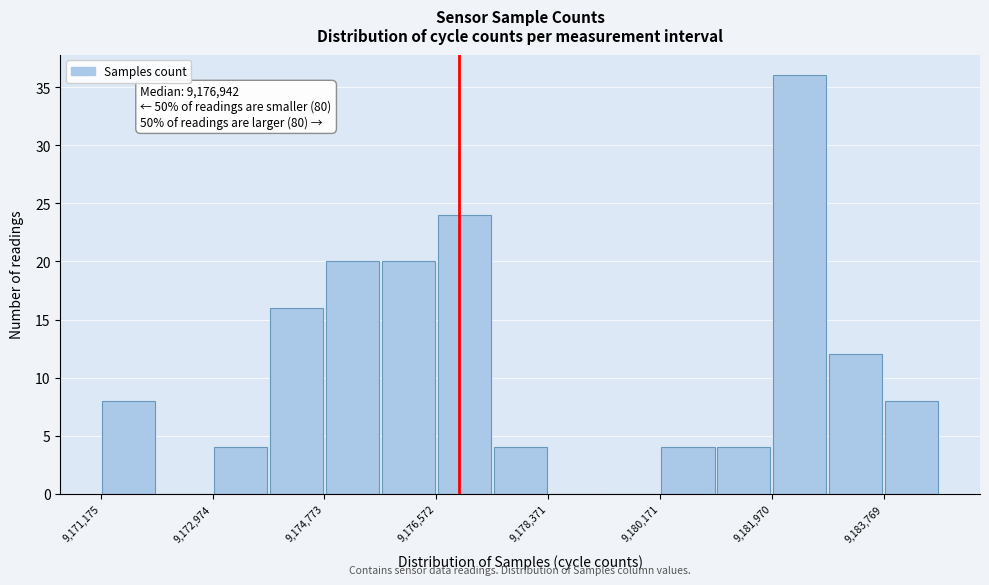

Which range on the x-axis has the tallest bar?

9182000 to 9182800